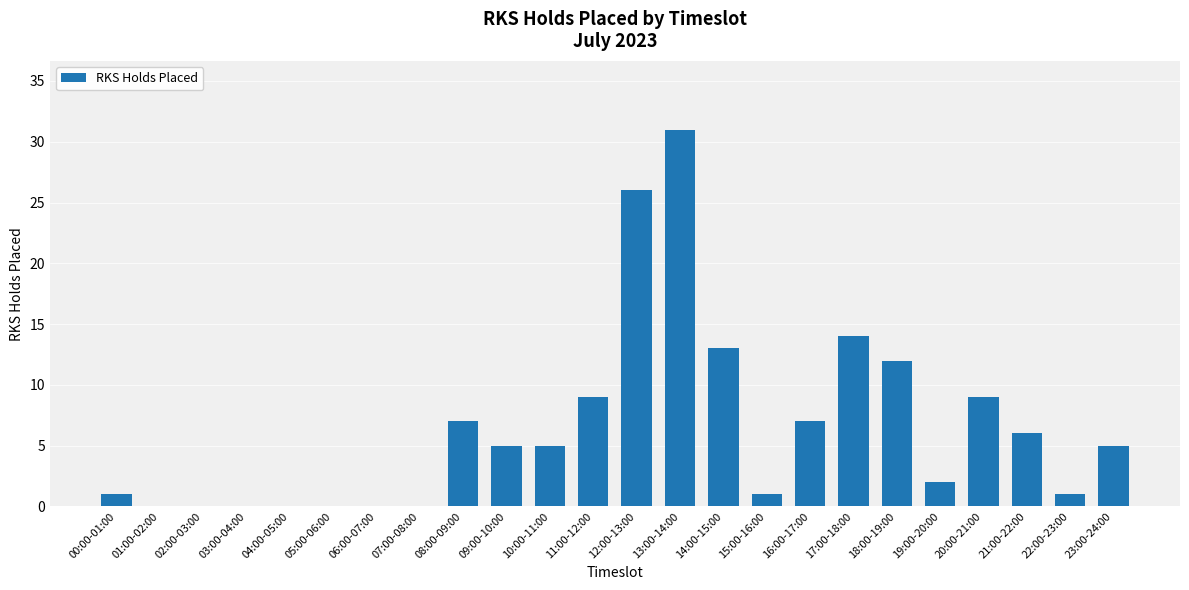

The value at 09:00-10:00 is 5. True or false?

True